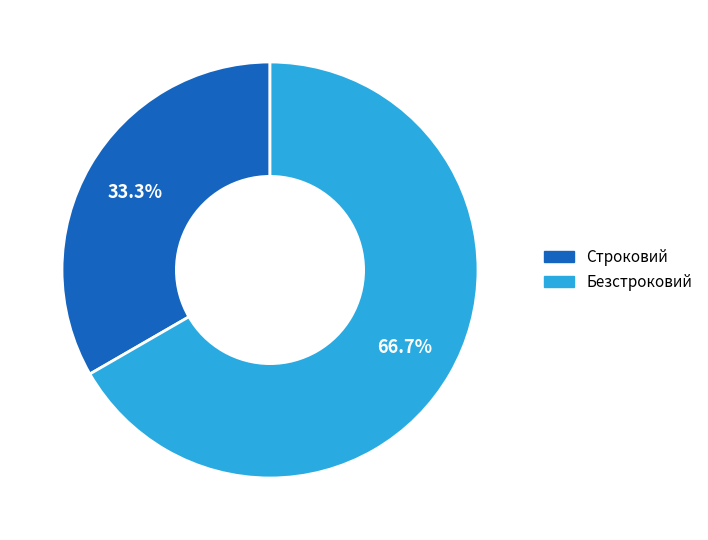

What percentage is the Строковий slice, to the nearest percent?

33%